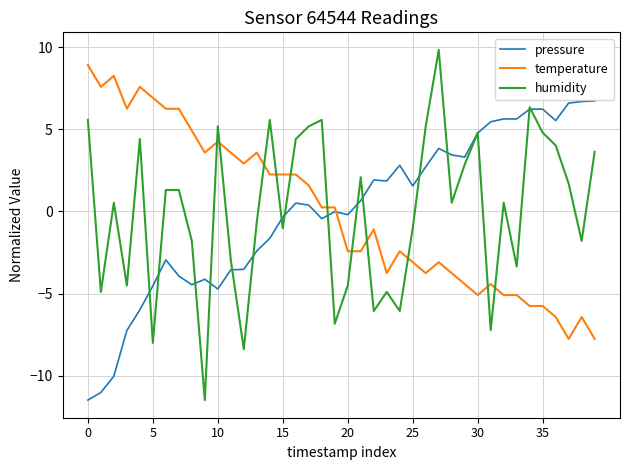

What is the maximum value for pressure?

6.7